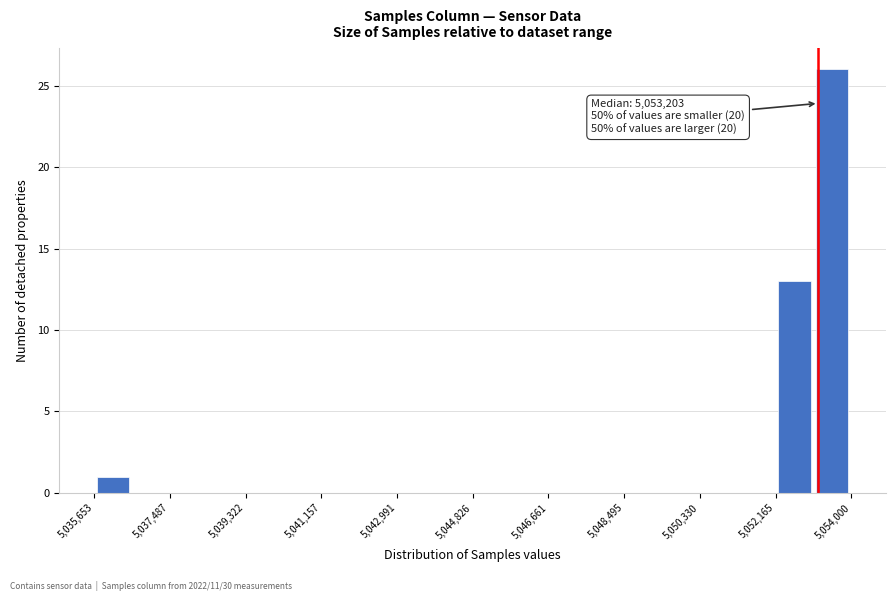

Which range on the x-axis has the tallest bar?

5053000 to 5054000